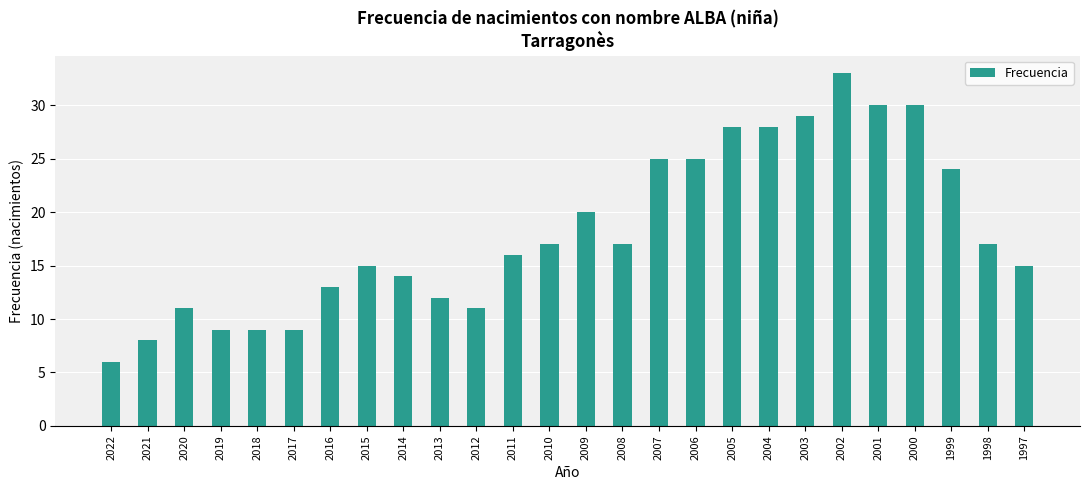

What is the smallest value displayed?

6